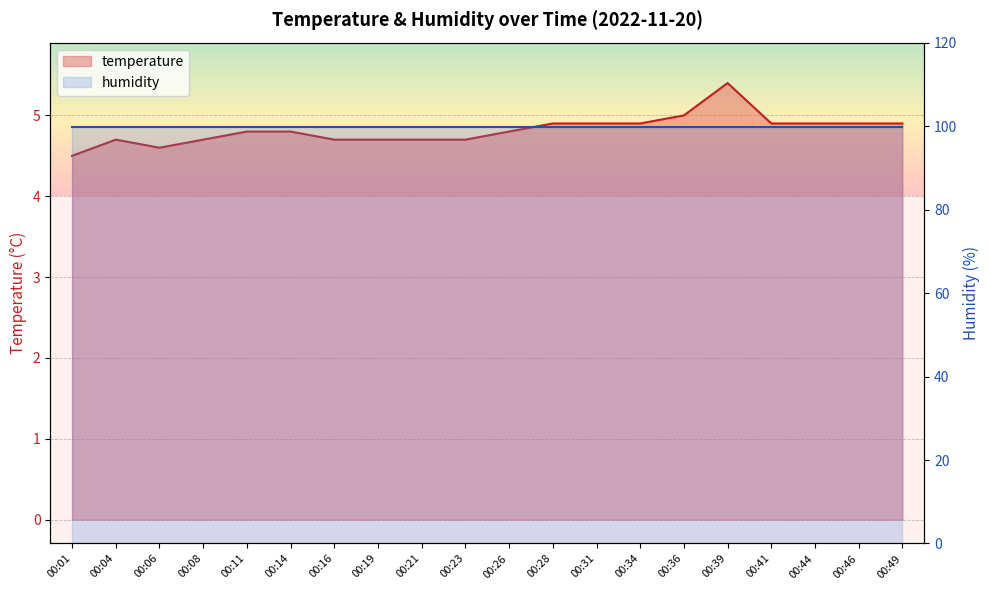

Rank the categories by value from lowest to highest.

00:01, 00:06, 00:04, 00:08, 00:16, 00:19, 00:21, 00:23, 00:11, 00:14, 00:26, 00:28, 00:31, 00:34, 00:41, 00:44, 00:46, 00:49, 00:36, 00:39